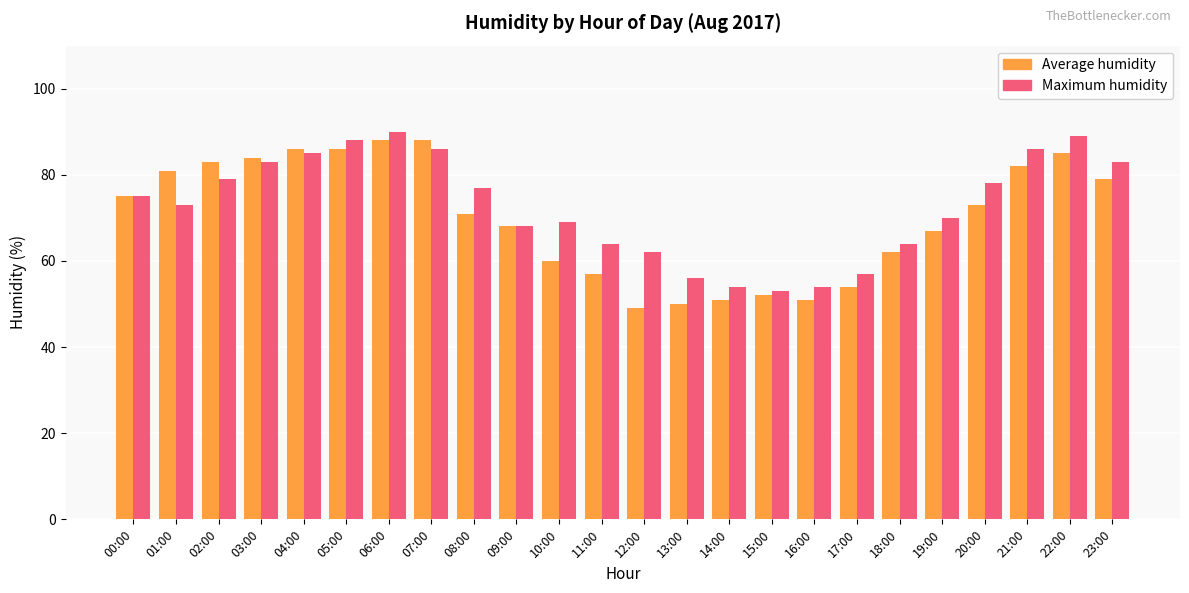

Which series has the widest spread of values?

Average humidity